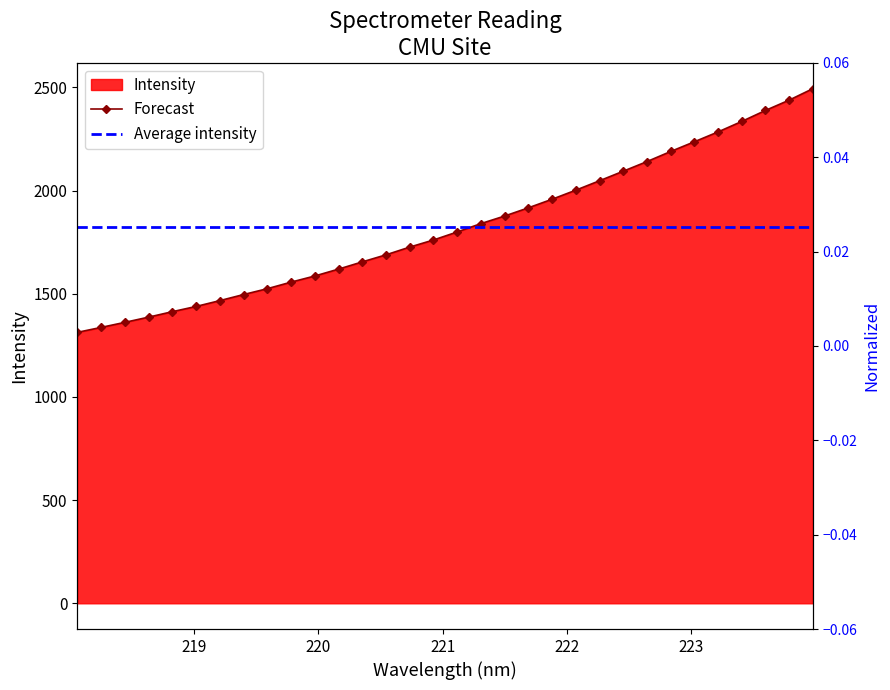

What is the difference between the second highest and second lowest values?

1101.7